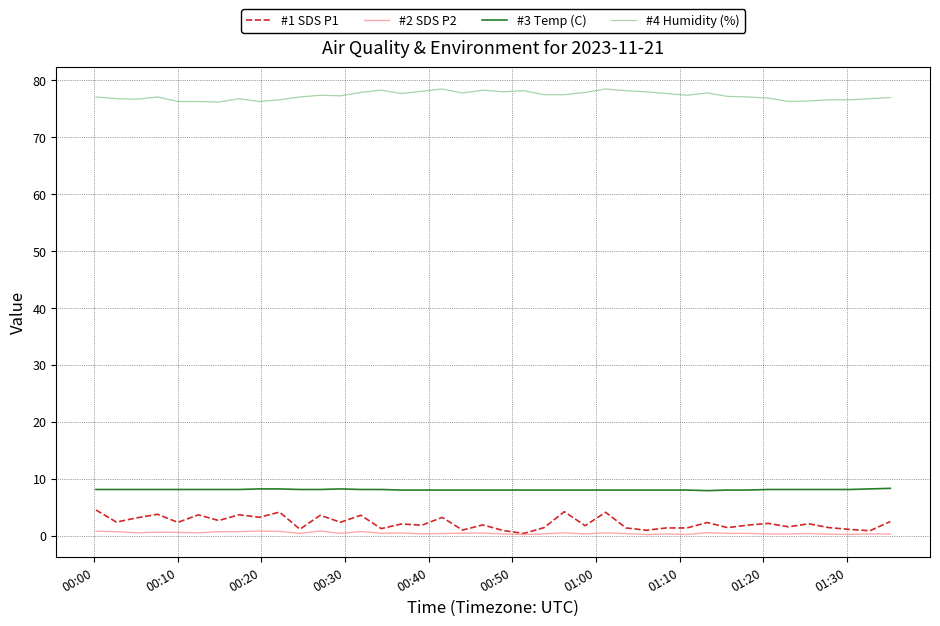

What is the maximum value for #3 Temp (C)?

8.3